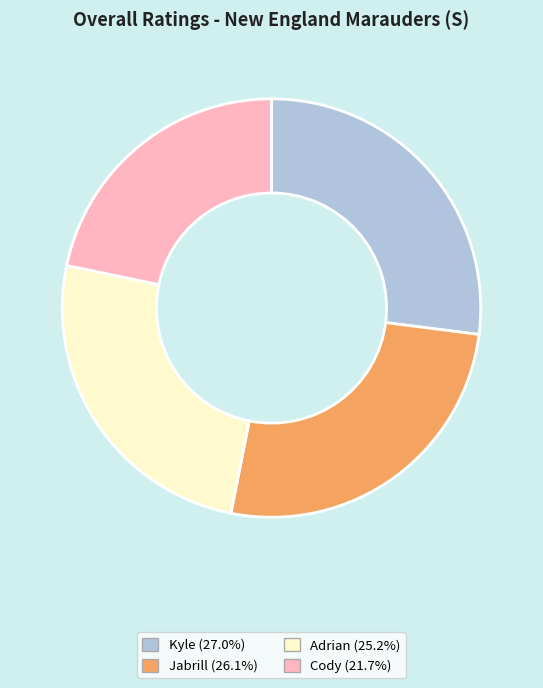

True or false: Kyle accounts for 15% of the total.

False